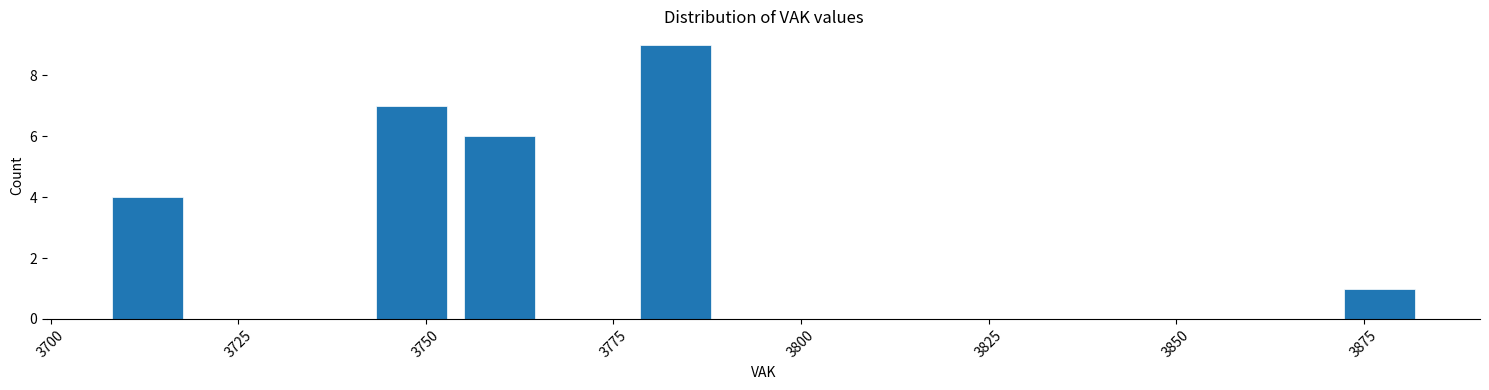

Read against the x-axis, roughly where is the centre of the tallest bar?

3785